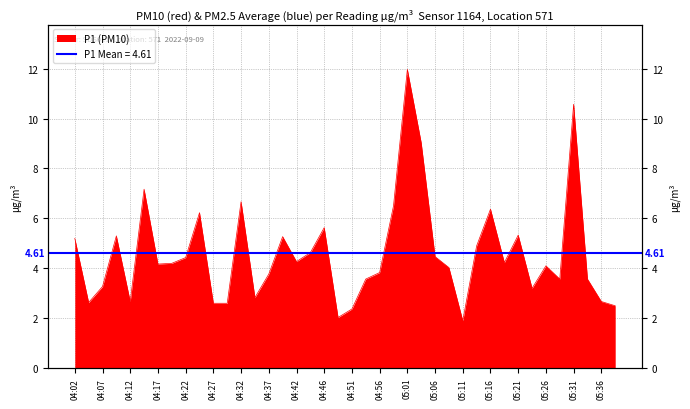

What is the change in value from 04:12 to 04:51?

-0.3